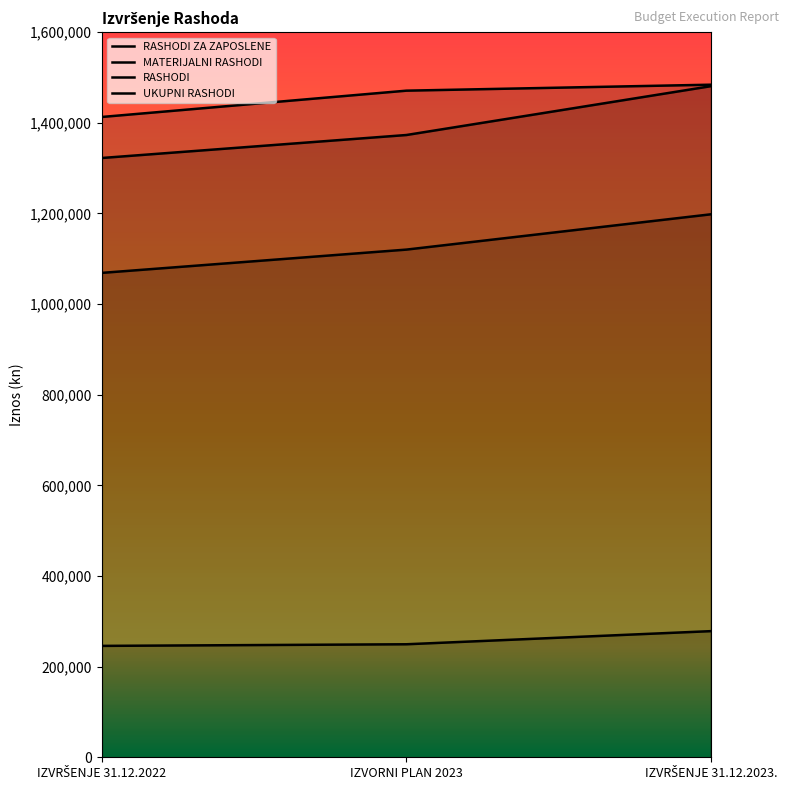

At which label does RASHODI reach its peak?

IZVRŠENJE 31.12.2023.